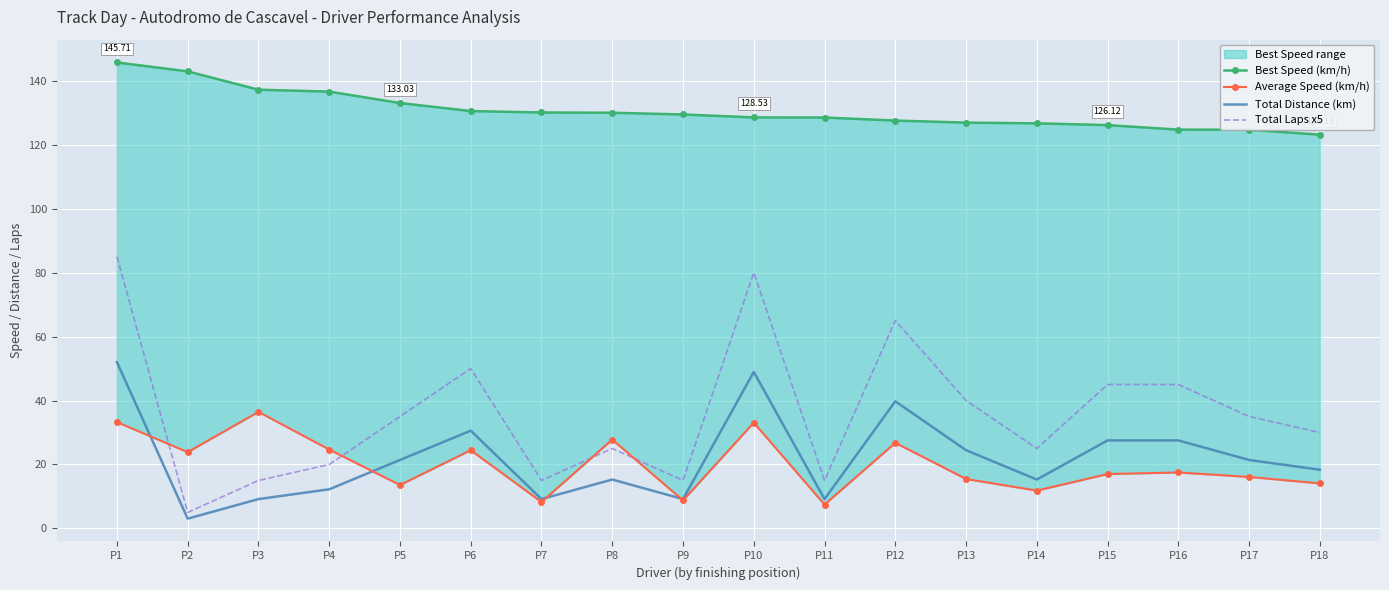

How many data points in Total Laps x5 are above 35?

7